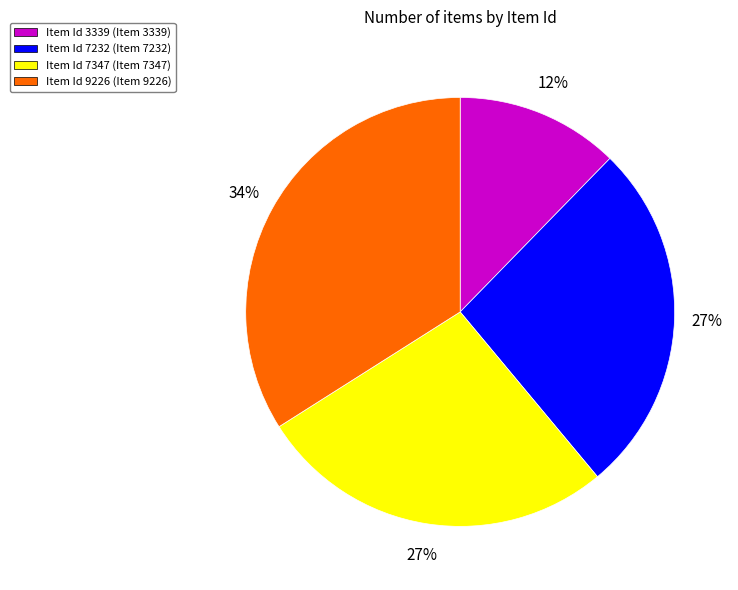

Is there a majority slice in this chart?

No